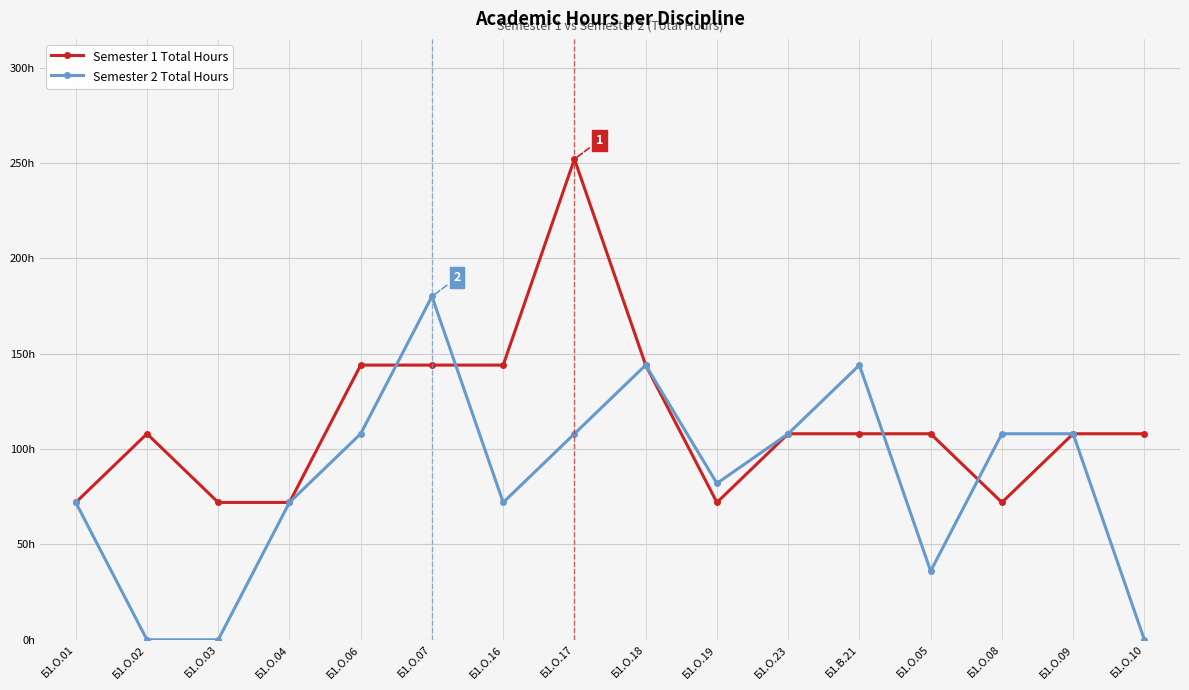

What is the label of the 2nd point from the right?

Б1.О.09